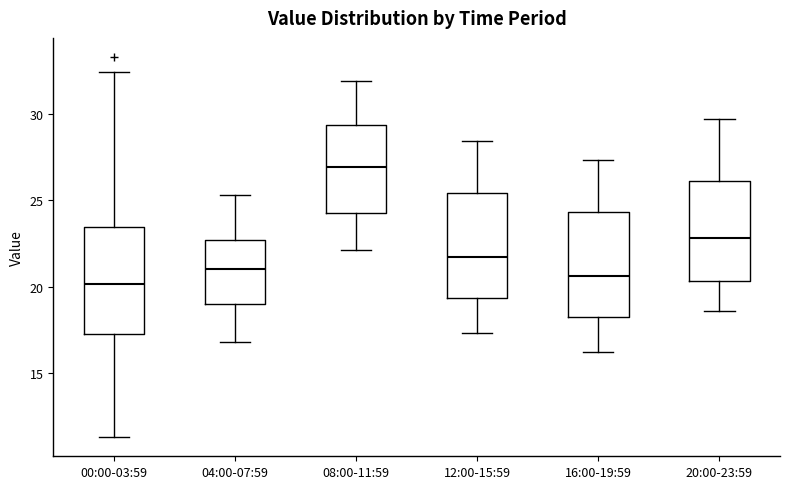

Reading left to right, transcribe this box plot: for each box, give where its median line is, the range the box spans, and where its two whiskers end, as read against the y-axis. The values are not printed on the chart, so give them approximately, as read against the axis.

00:00-03:59: median 20.0, box 17.5 to 23.5, whiskers 11.5 to 32.5
04:00-07:59: median 21.0, box 19.0 to 22.5, whiskers 17.0 to 25.5
08:00-11:59: median 27.0, box 24.5 to 29.5, whiskers 22.0 to 32.0
12:00-15:59: median 21.5, box 19.5 to 25.5, whiskers 17.5 to 28.5
16:00-19:59: median 20.5, box 18.0 to 24.5, whiskers 16.0 to 27.5
20:00-23:59: median 23.0, box 20.5 to 26.0, whiskers 18.5 to 29.5